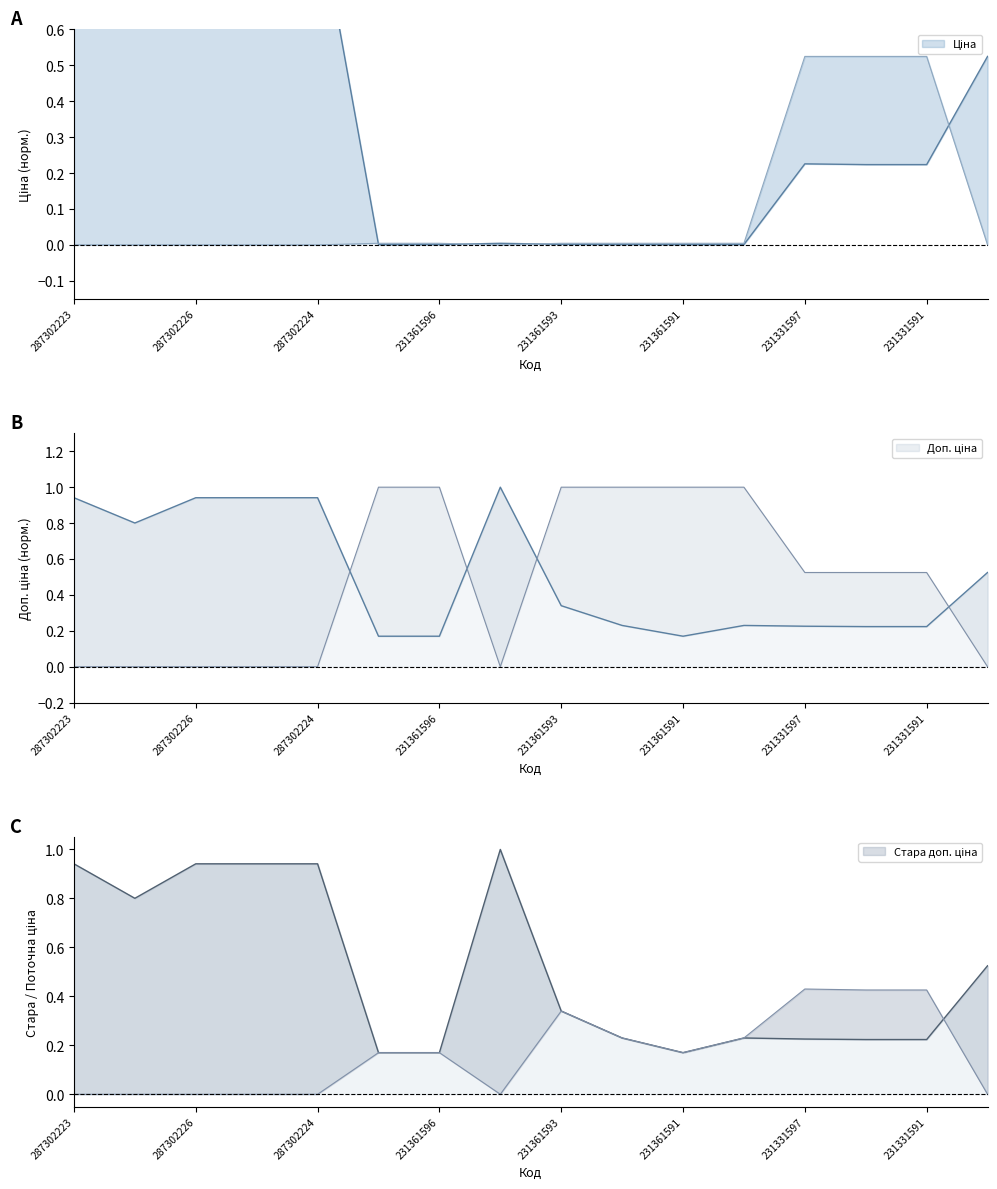

The value of Стара доп. ціна at 231361593 is 1.7. True or false?

False